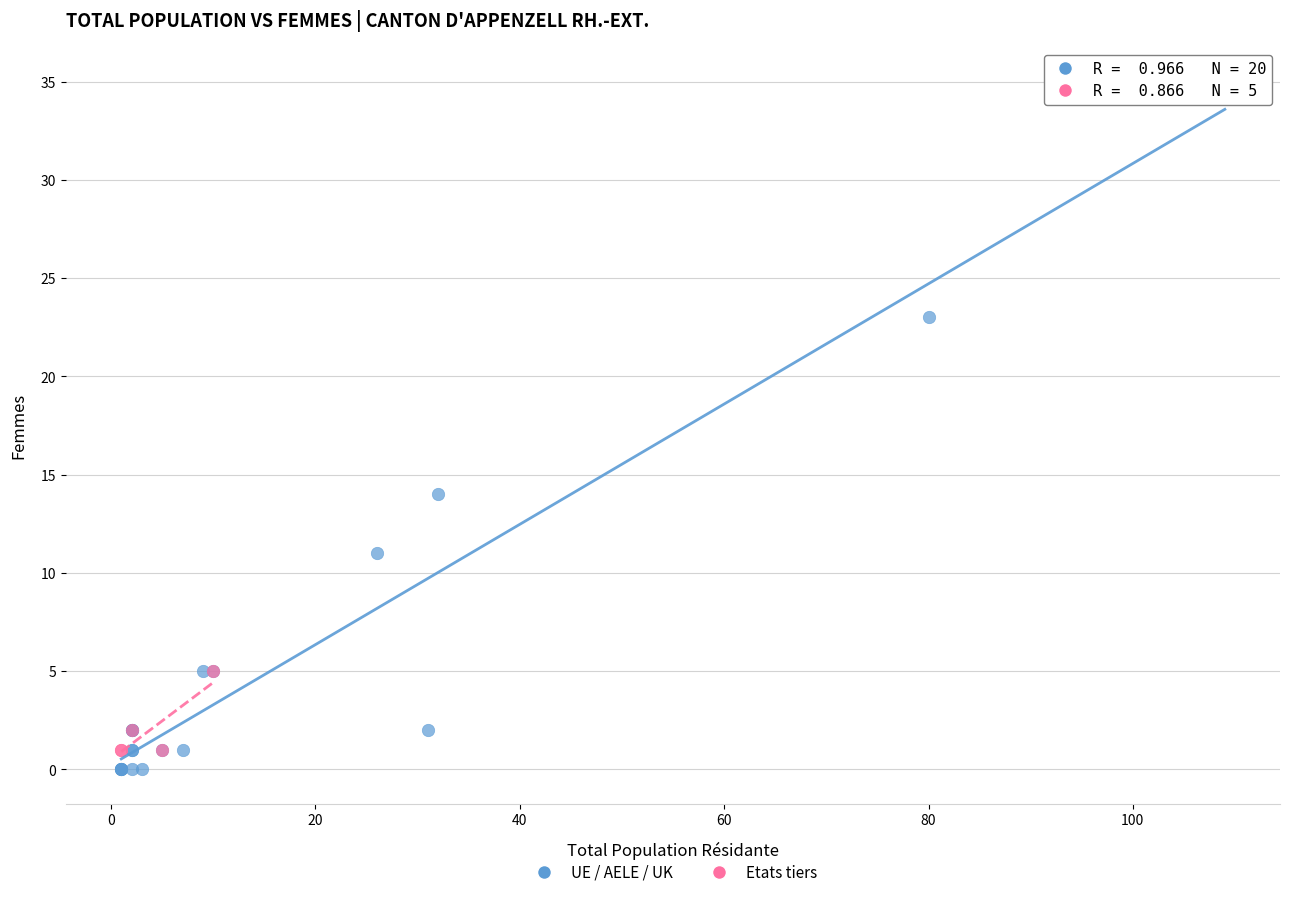

Which series contains the highest Y value?

UE / AELE / UK